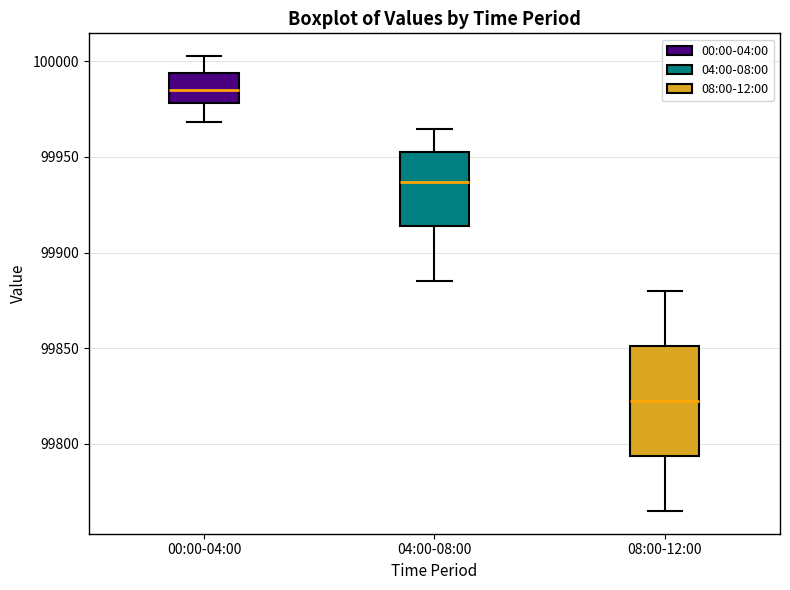

Reading left to right, transcribe this box plot: for each box, give where its median line is, the range the box spans, and where its two whiskers end, as read against the y-axis. The values are not printed on the chart, so give them approximately, as read against the axis.

00:00-04:00: median 99985, box 99980 to 99995, whiskers 99970 to 100005
04:00-08:00: median 99935, box 99915 to 99955, whiskers 99885 to 99965
08:00-12:00: median 99825, box 99795 to 99850, whiskers 99765 to 99880